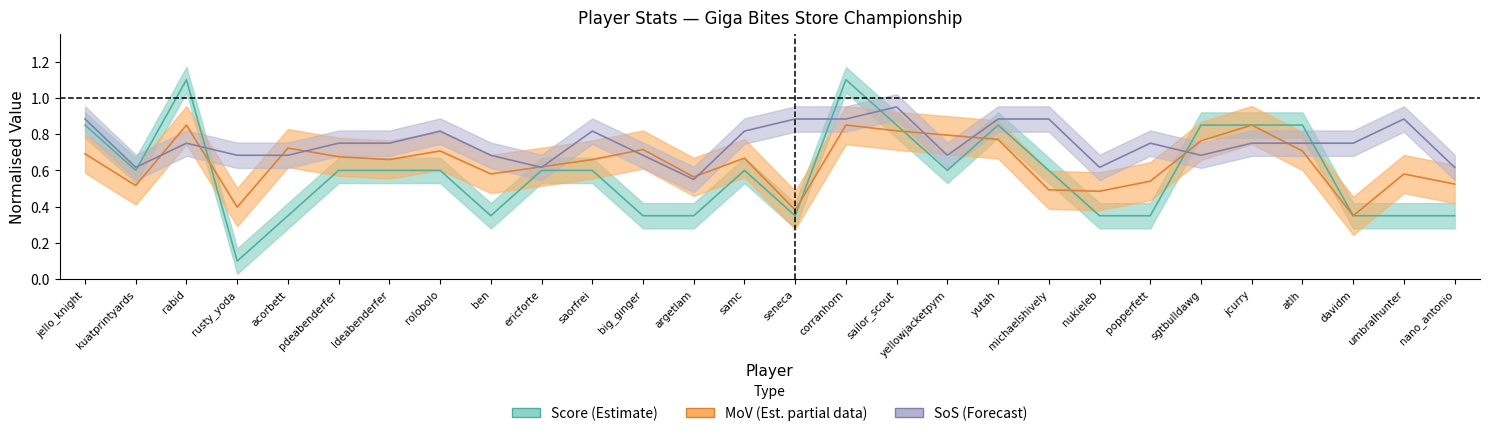

What is the difference between the highest and lowest values at acorbett?

0.4